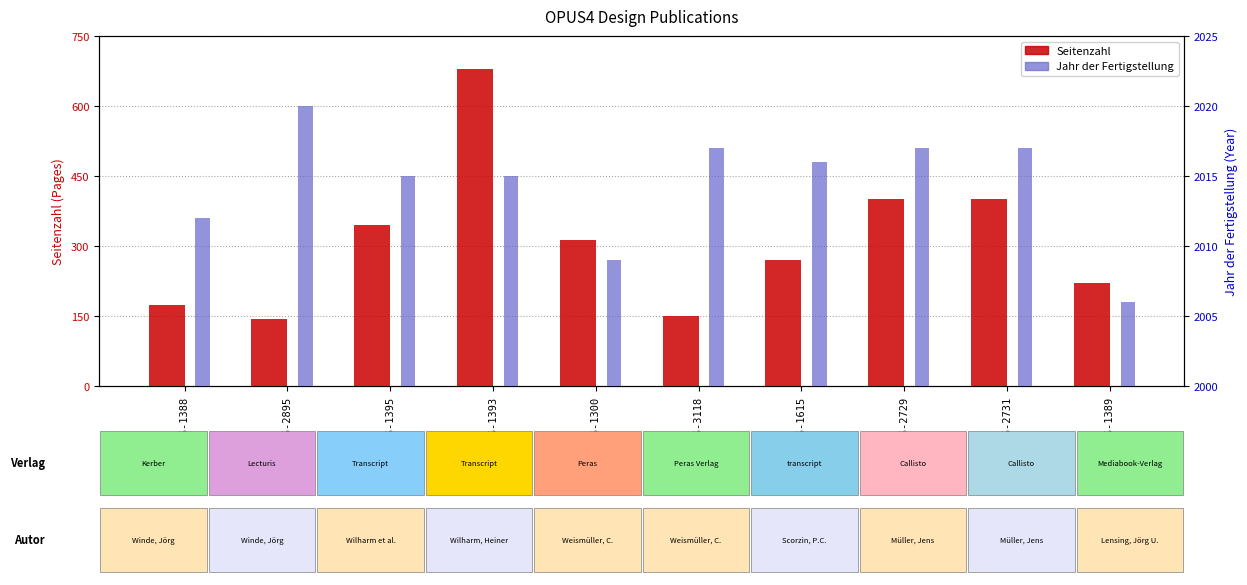

True or false: Jahr der Fertigstellung has a value of 9 at OPUS-2895.

False